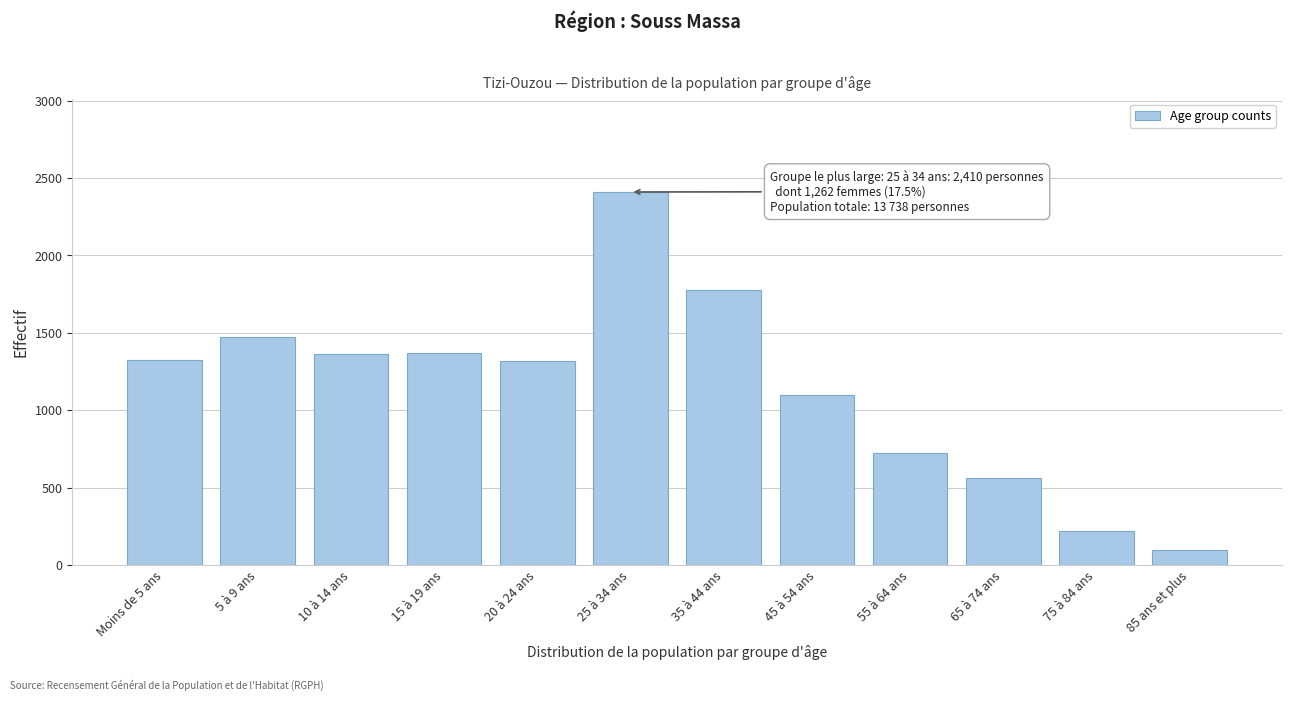

What is the change in value from 5 à 9 ans to 25 à 34 ans?

+938